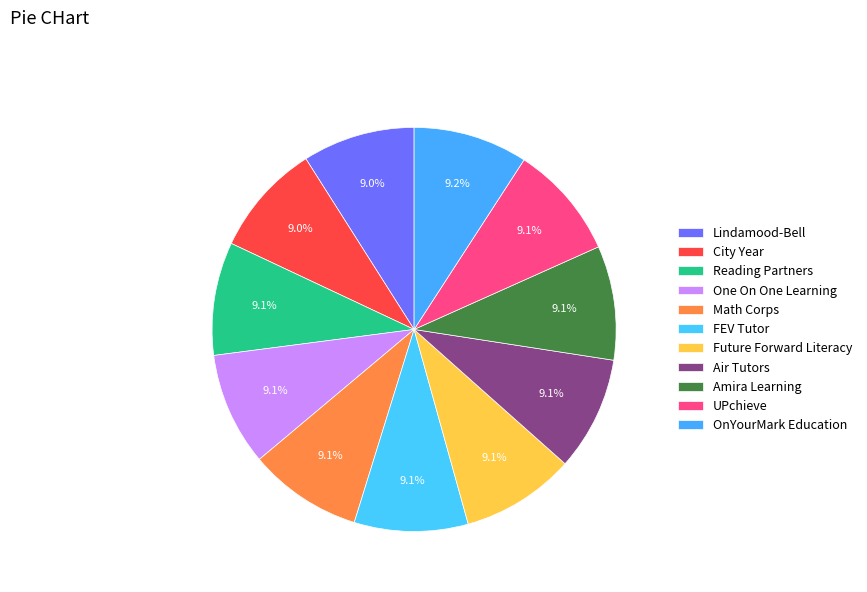

How many segments does this pie chart have?

11